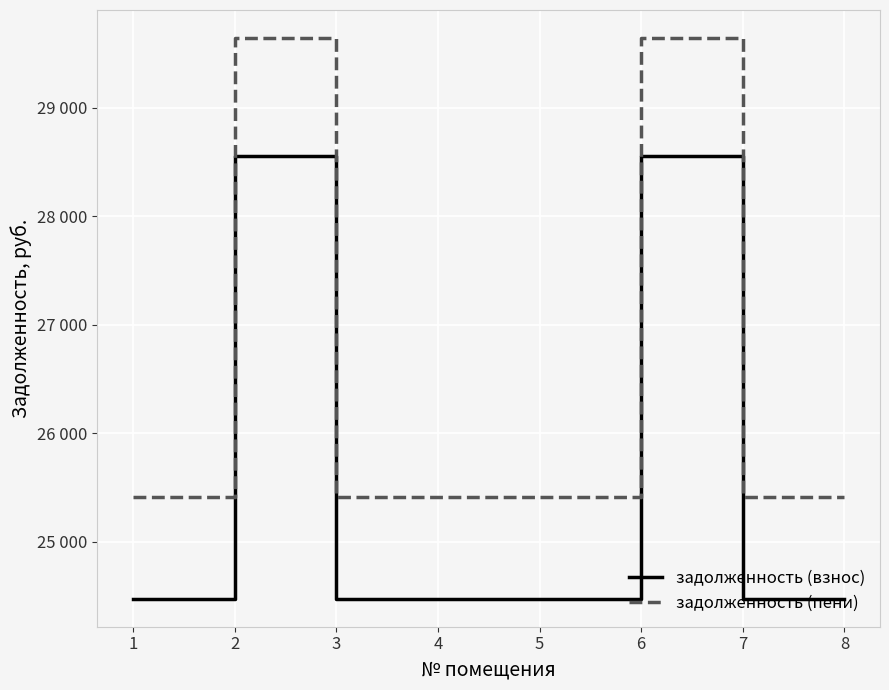

Rank the series at 5 from highest to lowest value.

задолженность (пени), задолженность (взнос)